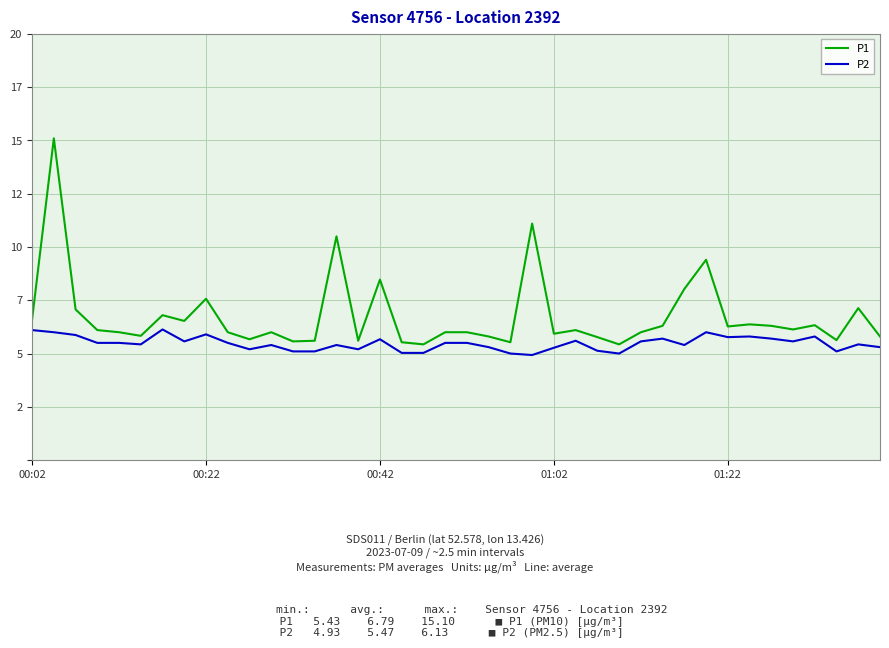

True or false: P2 and P1 intersect in this chart.

False